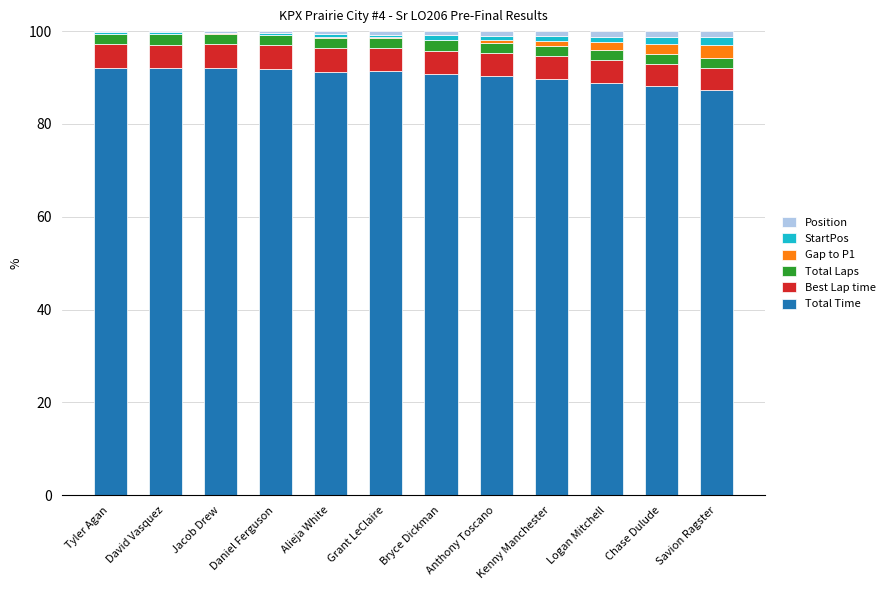

What is the maximum value for Total Time?

92.1